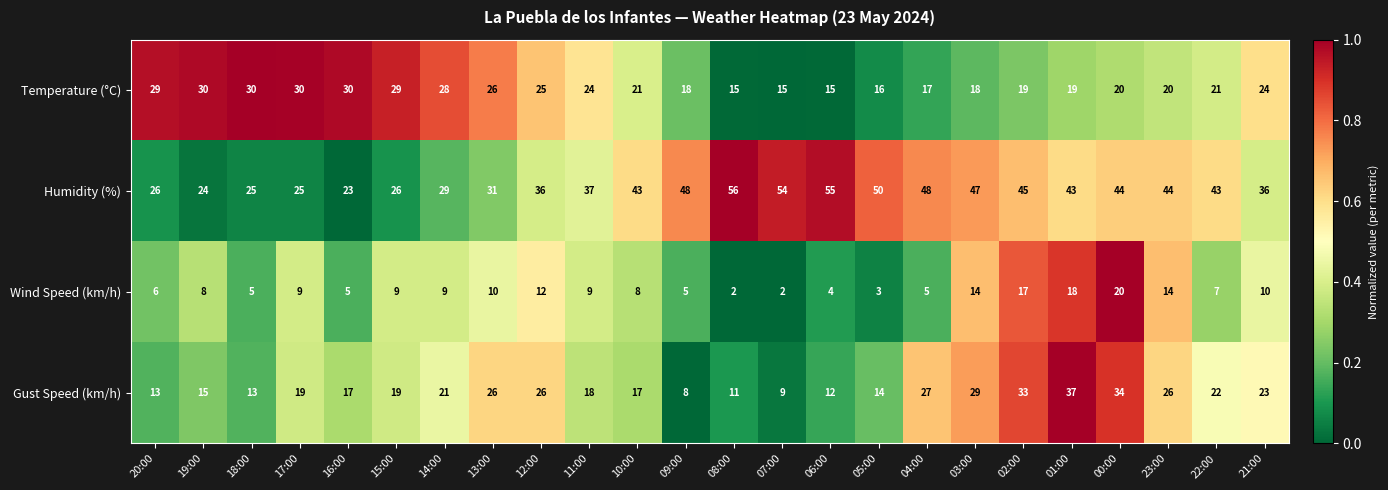

True or false: Wind Speed (km/h) has a value of 5 at 00:00.

False